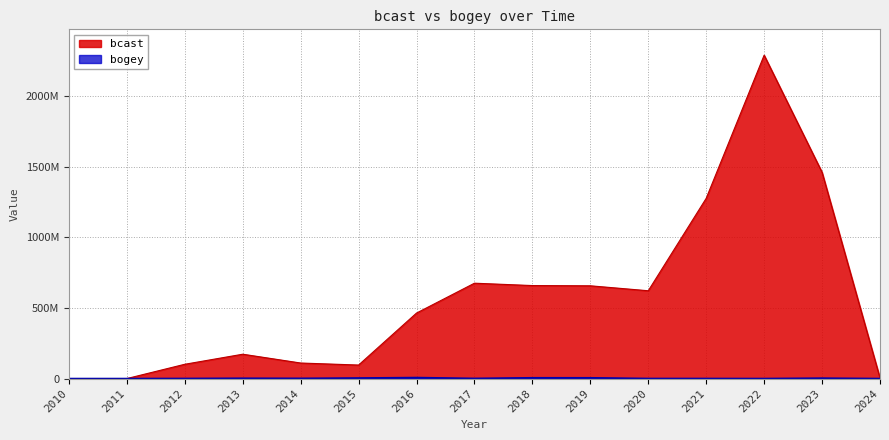

Reading left to right, transcribe all the data shown in this chart.

bcast: 2010=0	2011=0	2012=101081200	2013=172223696	2014=109902632	2015=95591704	2016=463406984	2017=674635728	2018=657884752	2019=656194296	2020=621152377	2021=1275154448	2022=2287508329	2023=1458753584	2024=3286096
bogey: 2010=0	2011=1152	2012=640726	2013=2229441	2014=1535254	2015=3935538	2016=7092750	2017=1114633	2018=5573668	2019=5458058	2020=480018	2021=471858	2022=125611	2023=2977622	2024=0